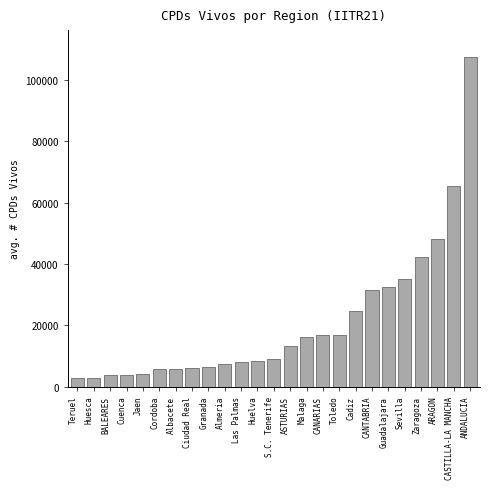

Where is the data nearest to the value 55252?

ARAGON